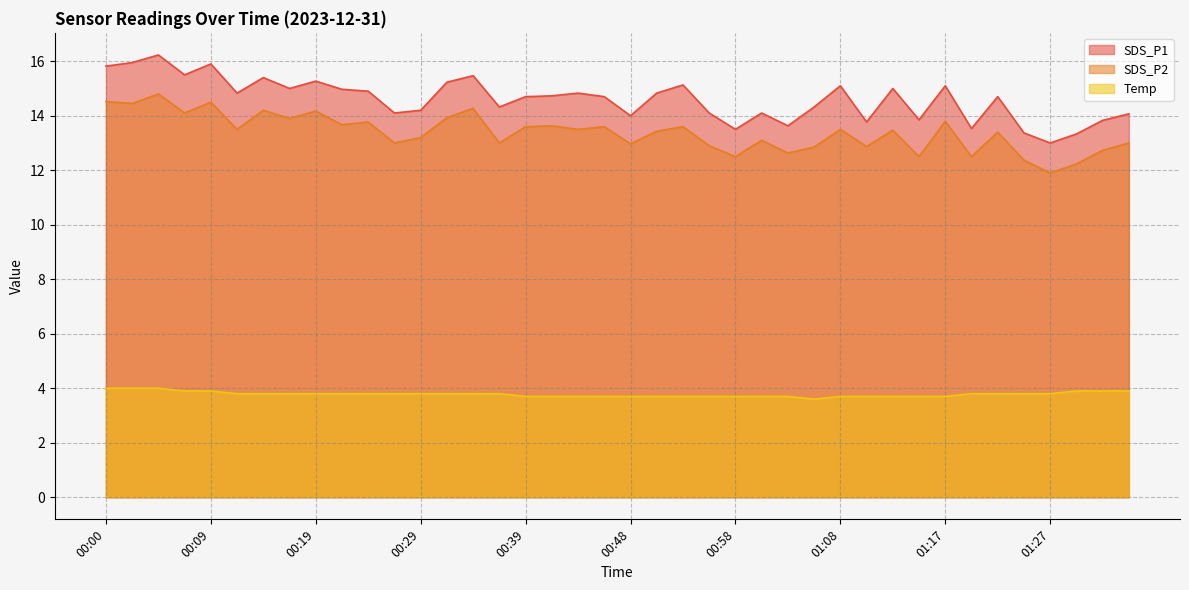

What is the value of the SDS_P1 point at the 6th from the left?

14.8